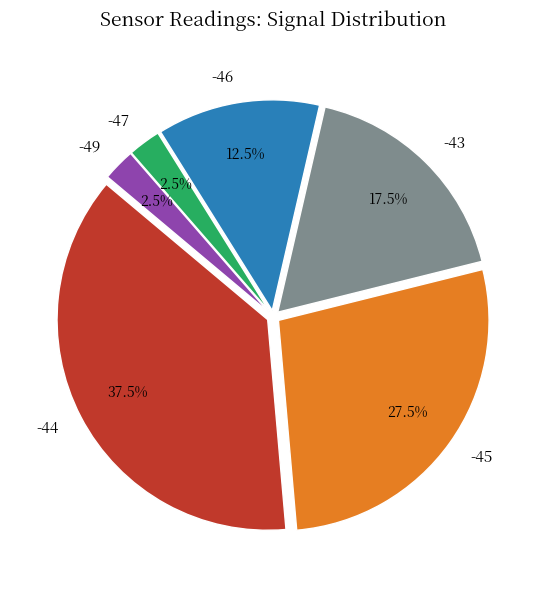

Approximately how many times larger is the value at -45 compared to -43?

1.6